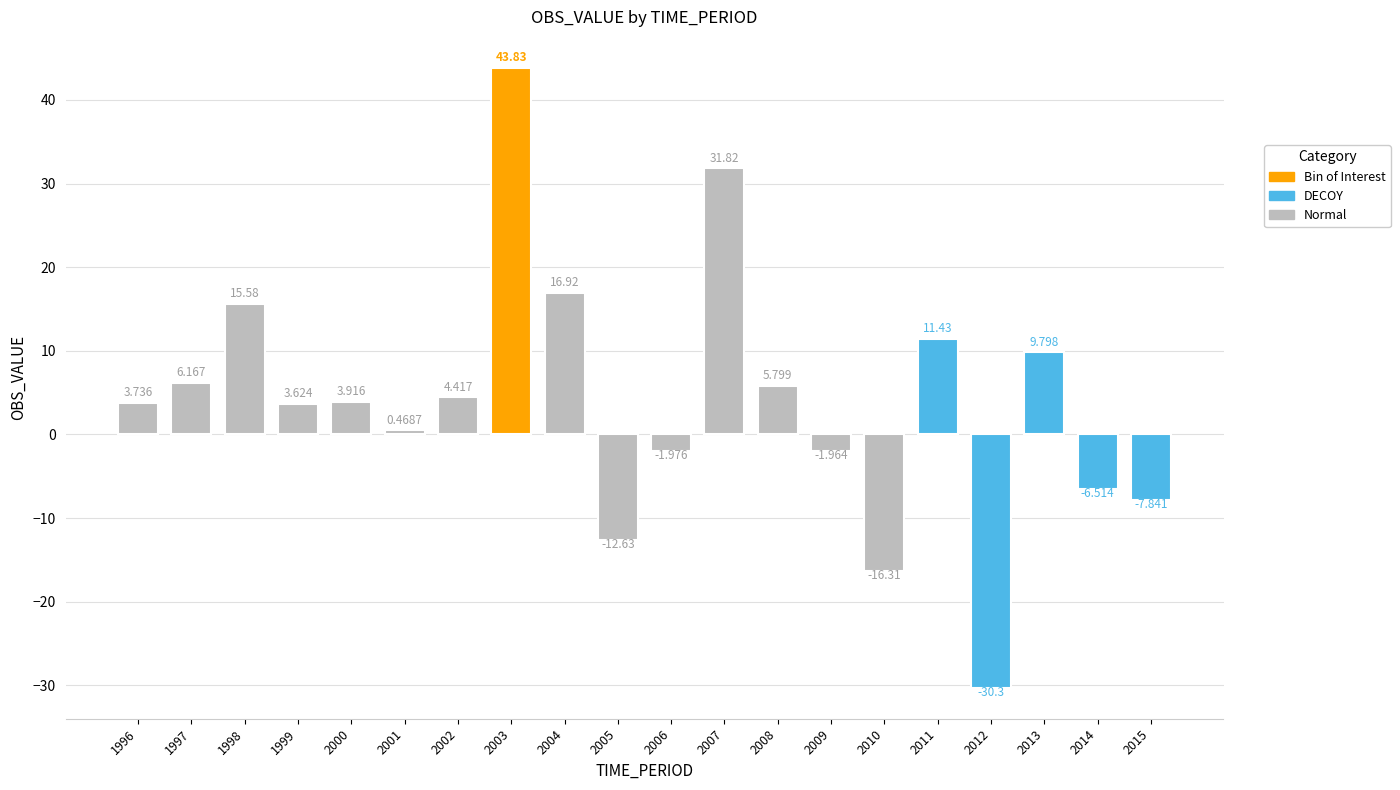

Reading left to right, transcribe all the data shown in this chart.

1996=3.7	1997=6.2	1998=15.6	1999=3.6	2000=3.9	2001=0.5	2002=4.4	2003=43.8	2004=16.9	2005=-12.6	2006=-2.0	2007=31.8	2008=5.8	2009=-2.0	2010=-16.3	2011=11.4	2012=-30.3	2013=9.8	2014=-6.5	2015=-7.8